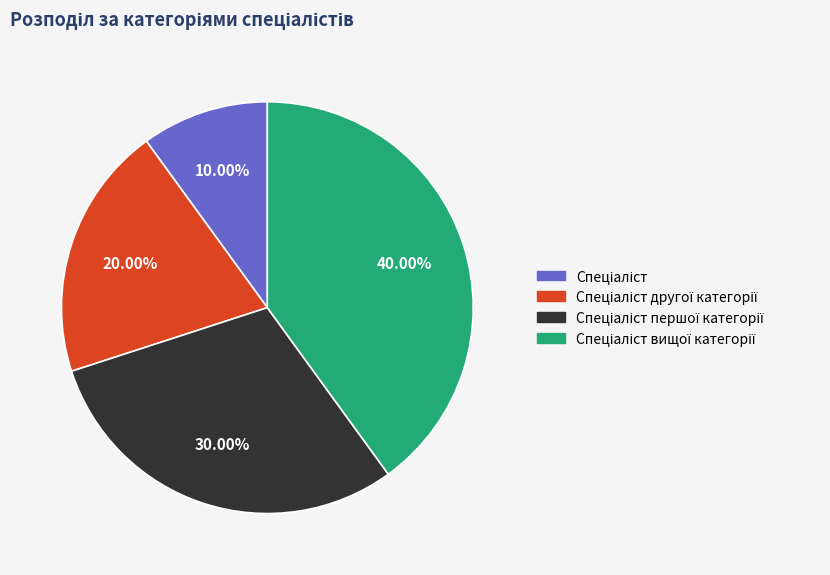

Is there a majority slice in this chart?

No